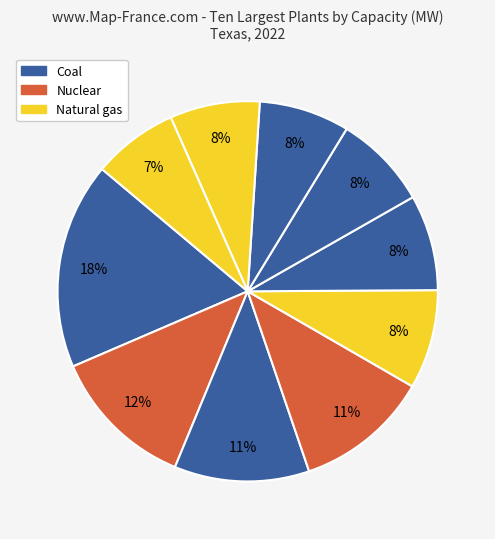

Is there a majority slice in this chart?

No